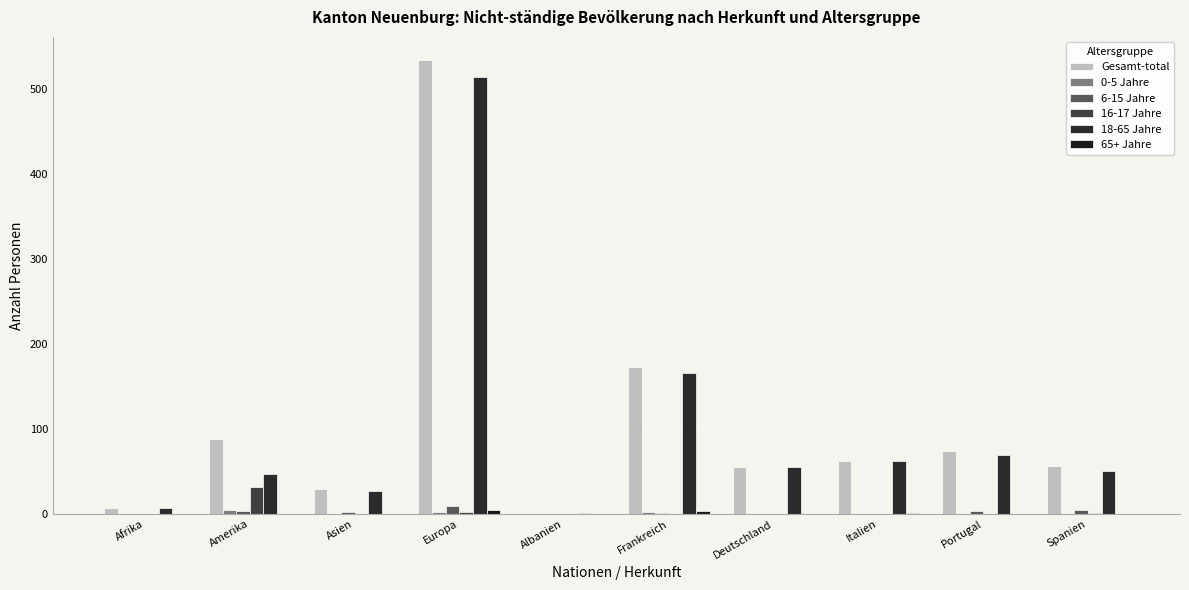

What is the sum of all Gesamt-total values?

1082